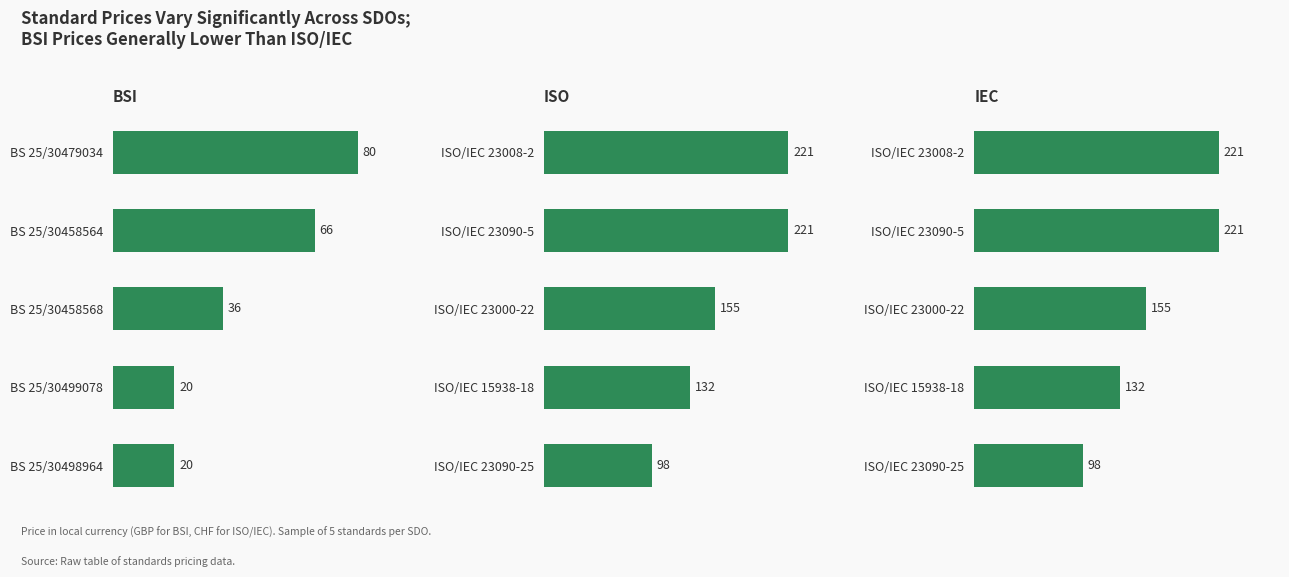

What is the maximum value shown in the chart?

221